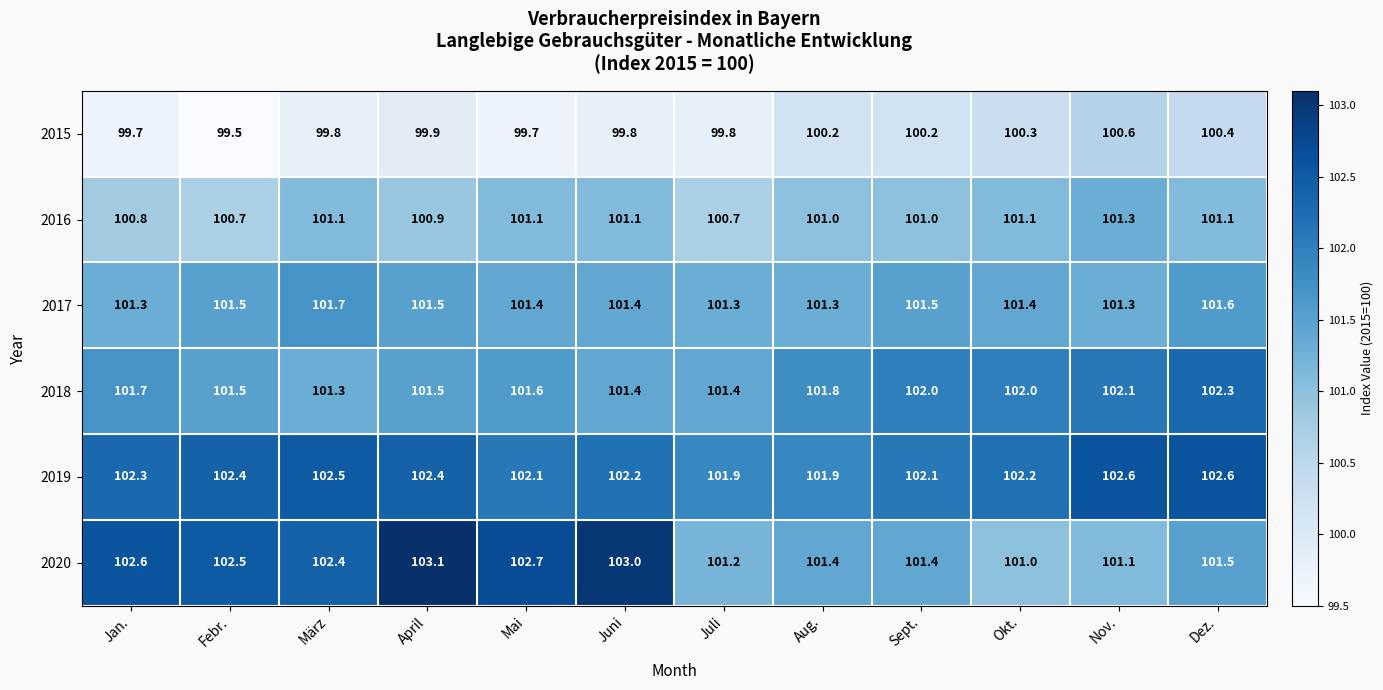

What is the average value of the 2016 series?

101.0